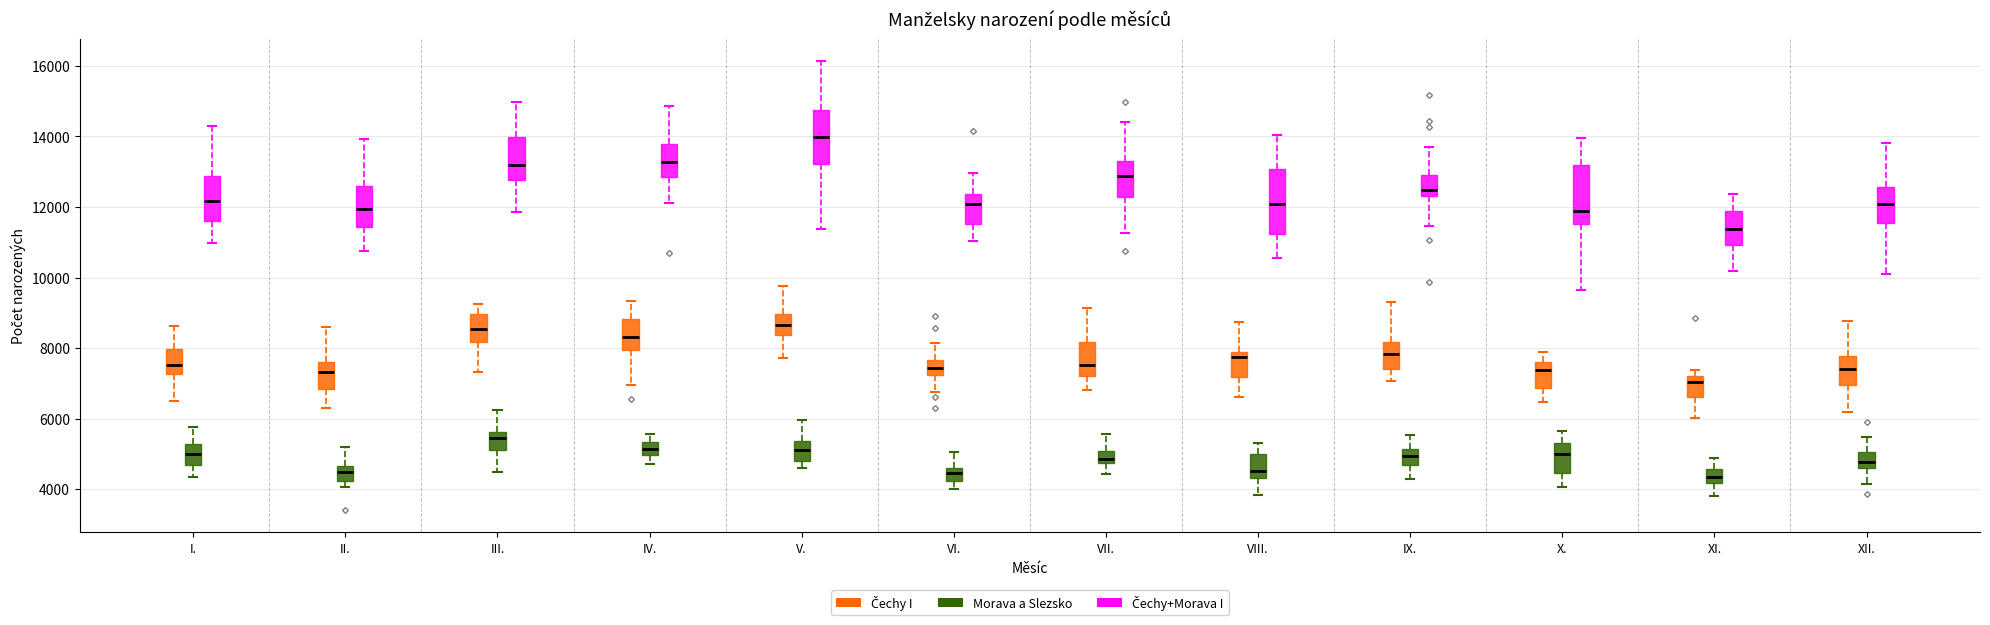

Which box's median line is the highest?

V. (Čechy+Morava I)